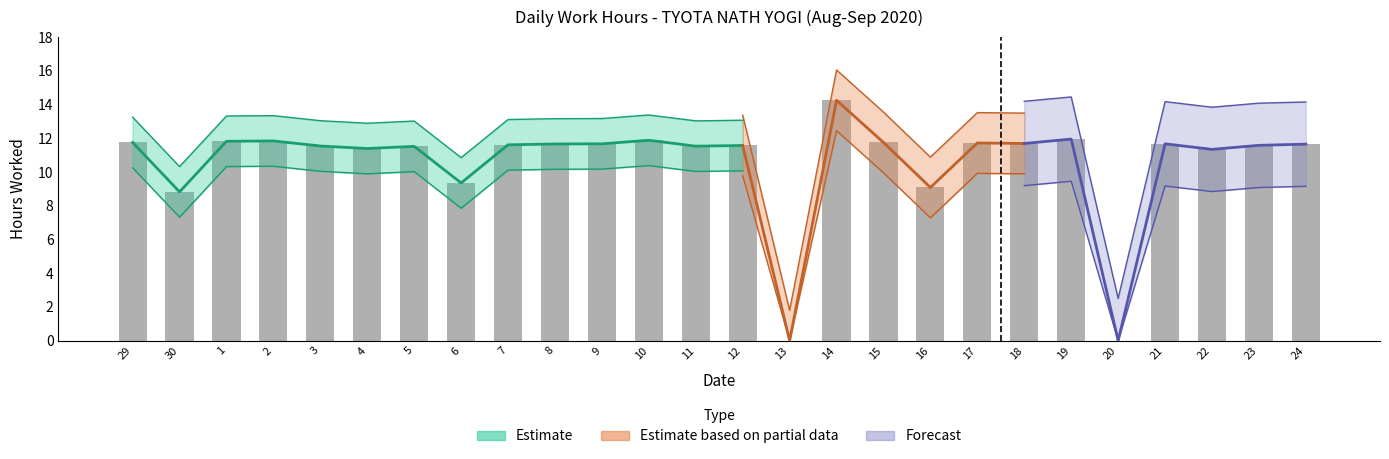

What position from the right is 10?

15